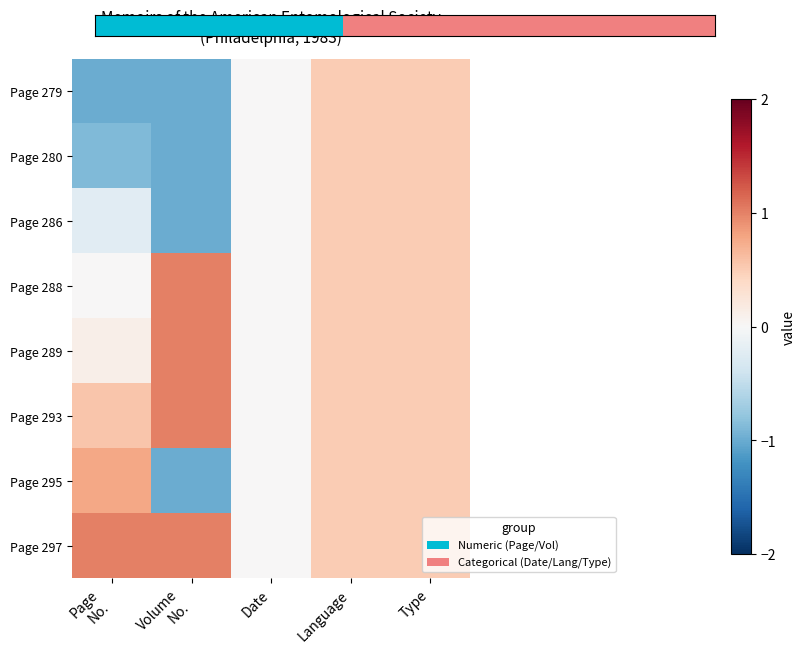

Which category has the lowest value across all series?

Volume
No.